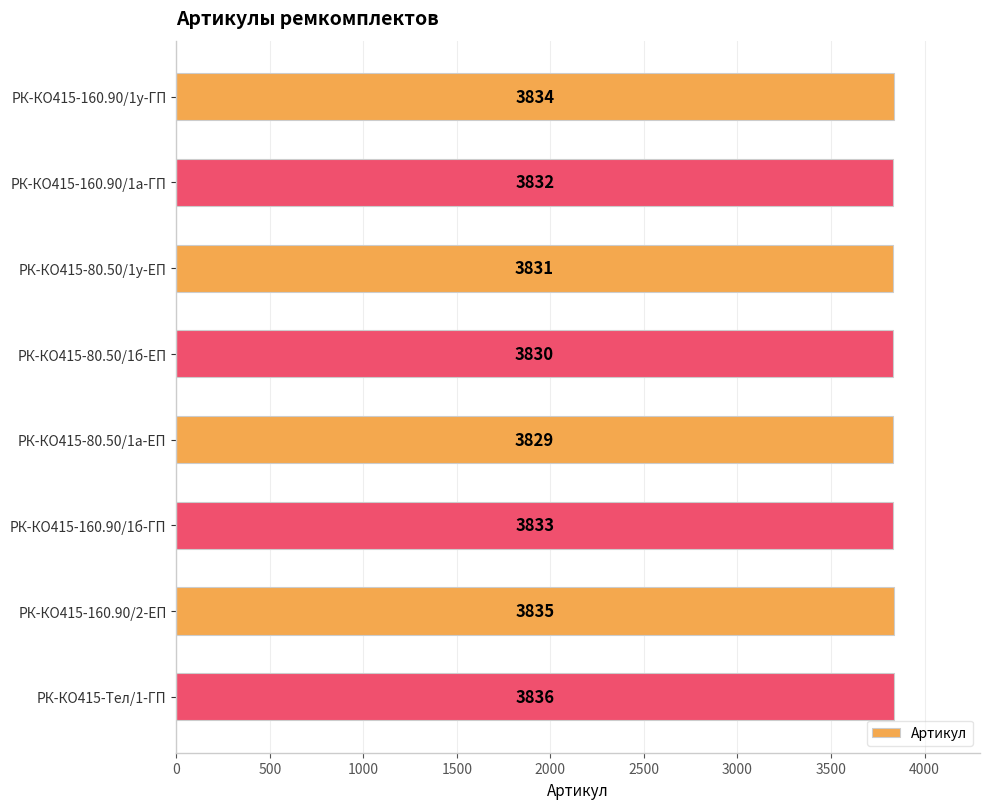

At which label is the value closest to 3832?

РК-КО415-160.90/1а-ГП